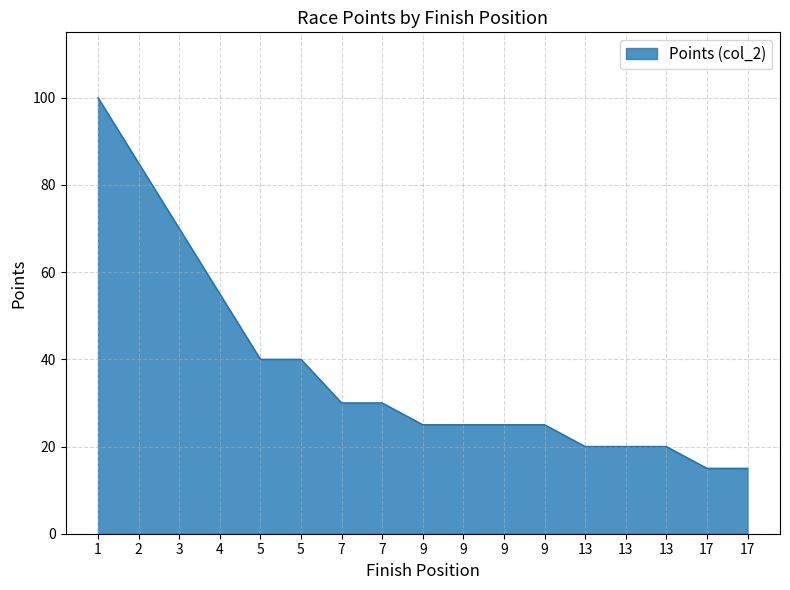

True or false: the data shows 7 at 9.

False